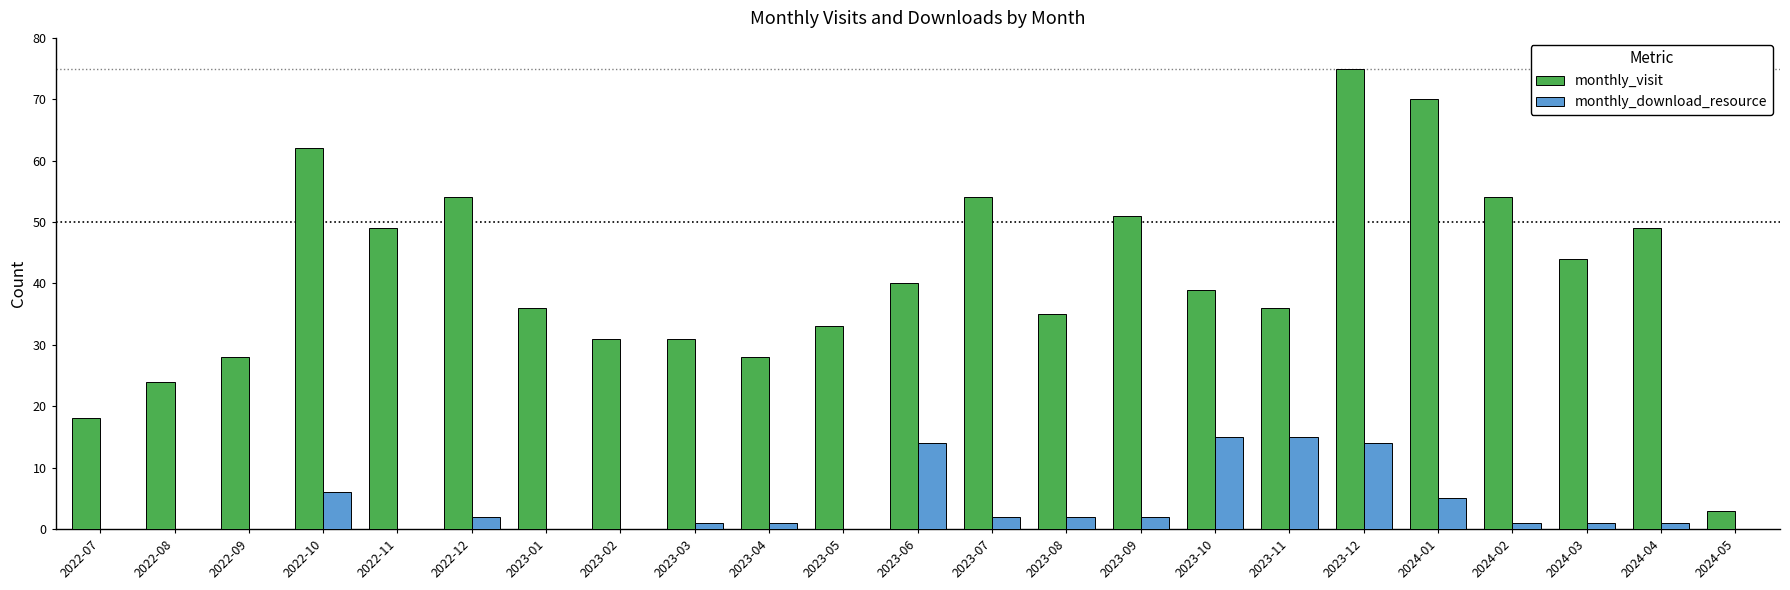

Between 2022-11 and 2023-12, which series saw the biggest shift?

monthly_visit